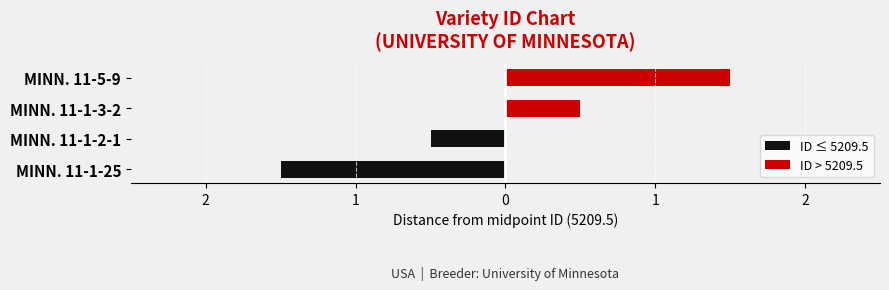

Is it true that ID ≤ 5209.5 equals 0.0 at MINN. 11-5-9?

True